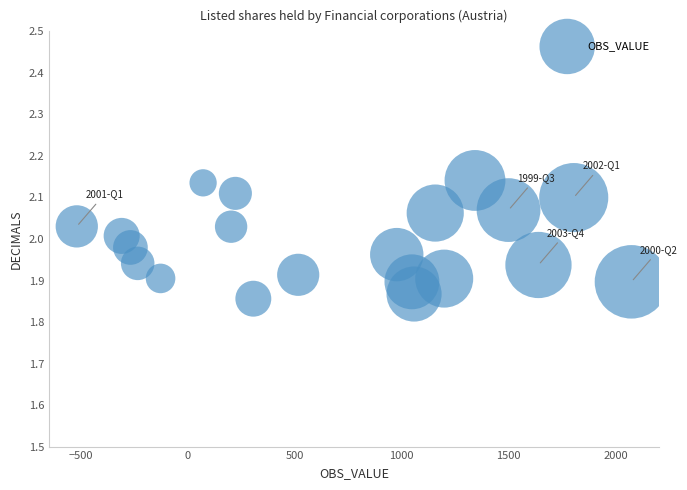

What is the range of Y values (max minus min)?

0.3